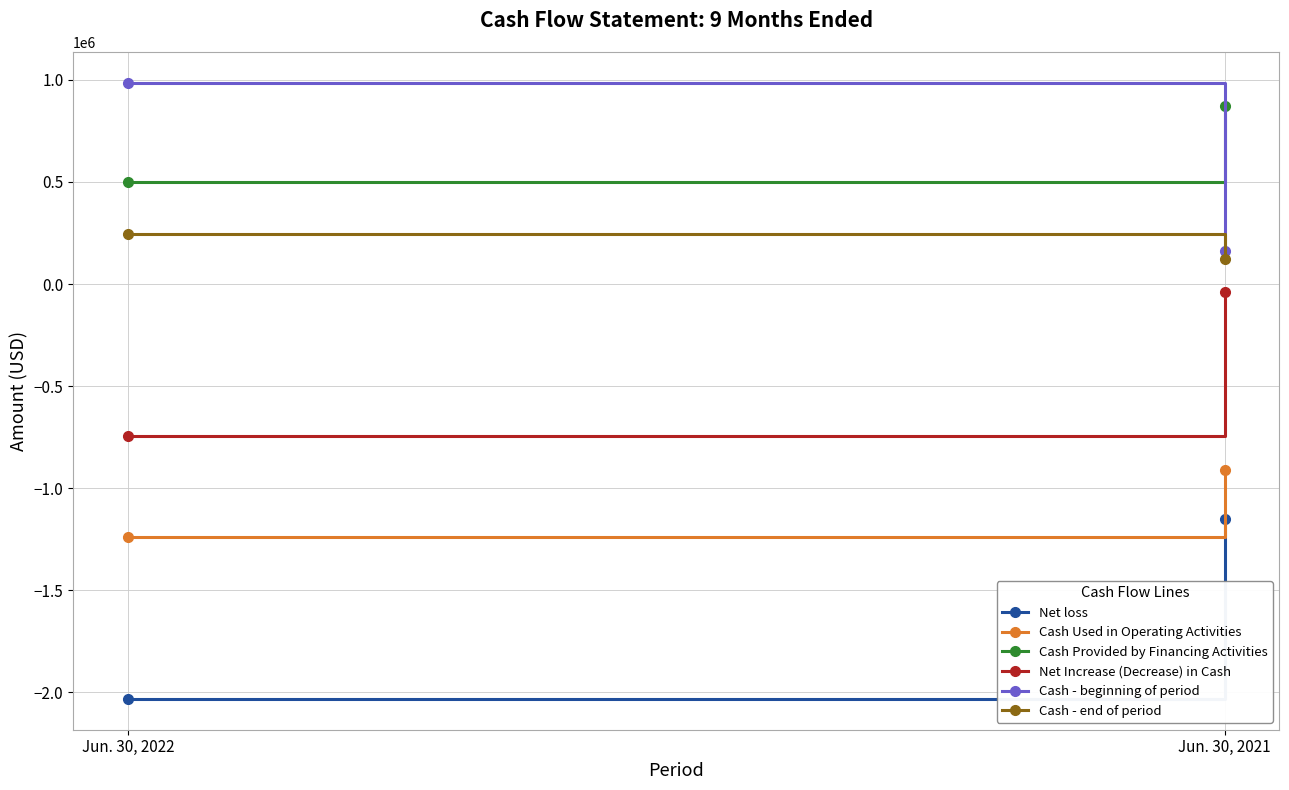

Reading left to right, list all the values displayed in this chart.

Net loss: Jun. 30, 2022=-2032933	Jun. 30, 2021=-1153122
Cash Used in Operating Activities: Jun. 30, 2022=-1240506	Jun. 30, 2021=-911075
Cash Provided by Financing Activities: Jun. 30, 2022=497679	Jun. 30, 2021=871956
Net Increase (Decrease) in Cash: Jun. 30, 2022=-742827	Jun. 30, 2021=-39119
Cash - beginning of period: Jun. 30, 2022=985953	Jun. 30, 2021=164014
Cash - end of period: Jun. 30, 2022=243126	Jun. 30, 2021=124895